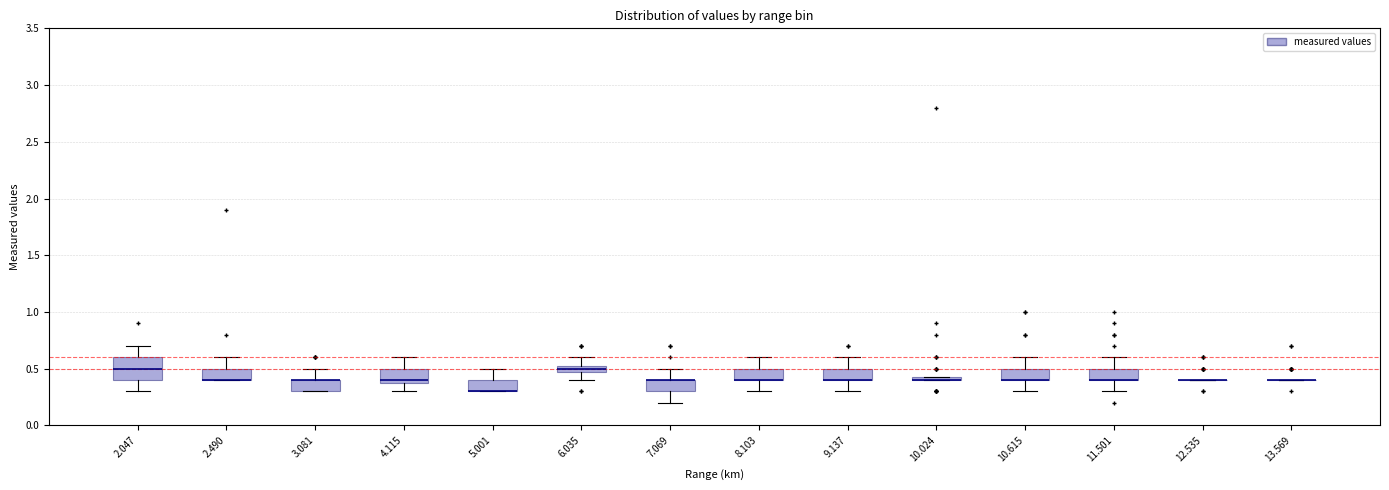

Which box is the tallest, from its lower edge to its upper edge?

2.047